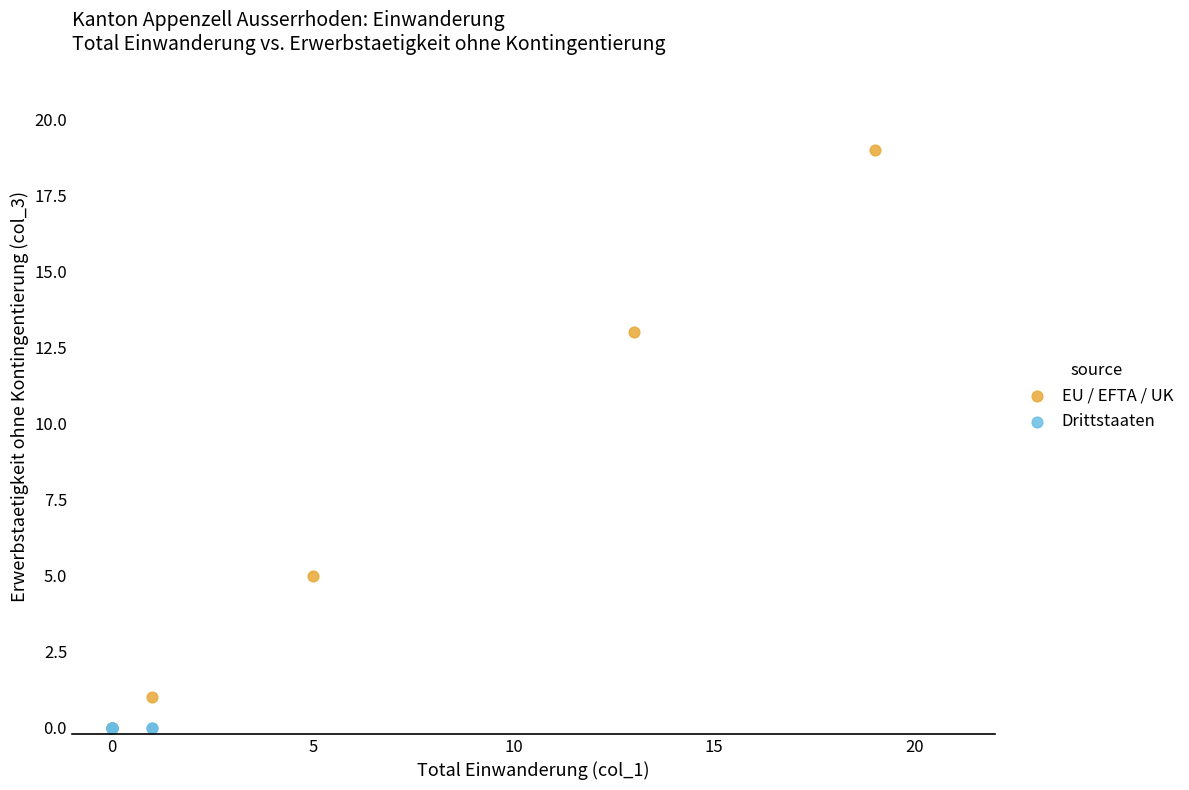

Which series contains the highest Y value?

EU / EFTA / UK